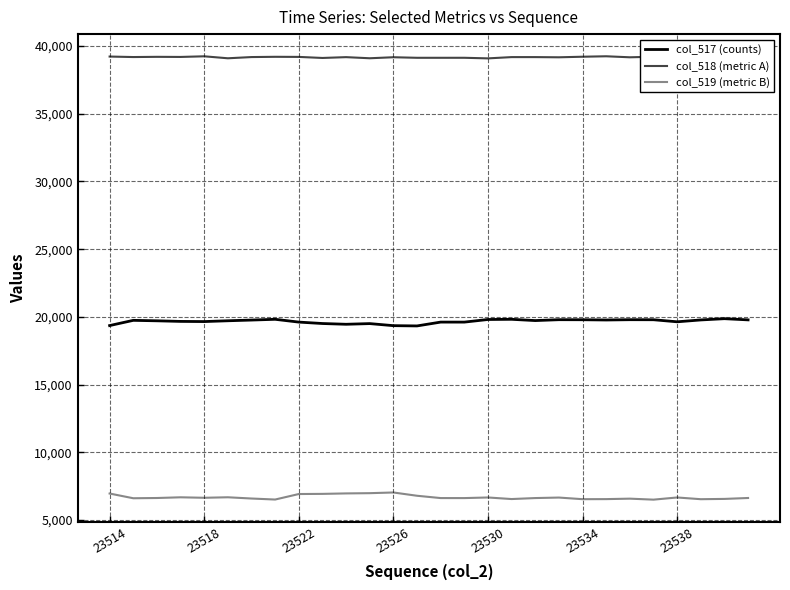

True or false: col_517 (counts) and col_518 (metric A) intersect in this chart.

False